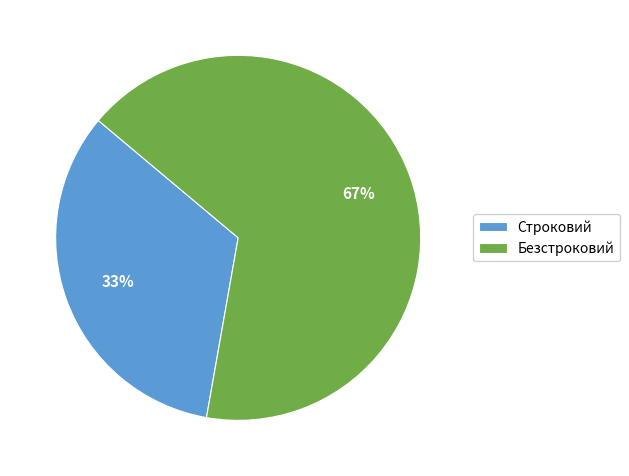

What percentage is the Безстроковий slice, to the nearest percent?

67%